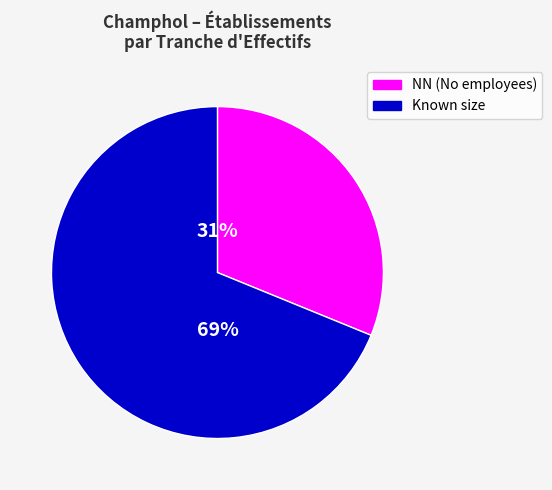

To the nearest percent, what is the difference between the largest and smallest slice percentages?

38%